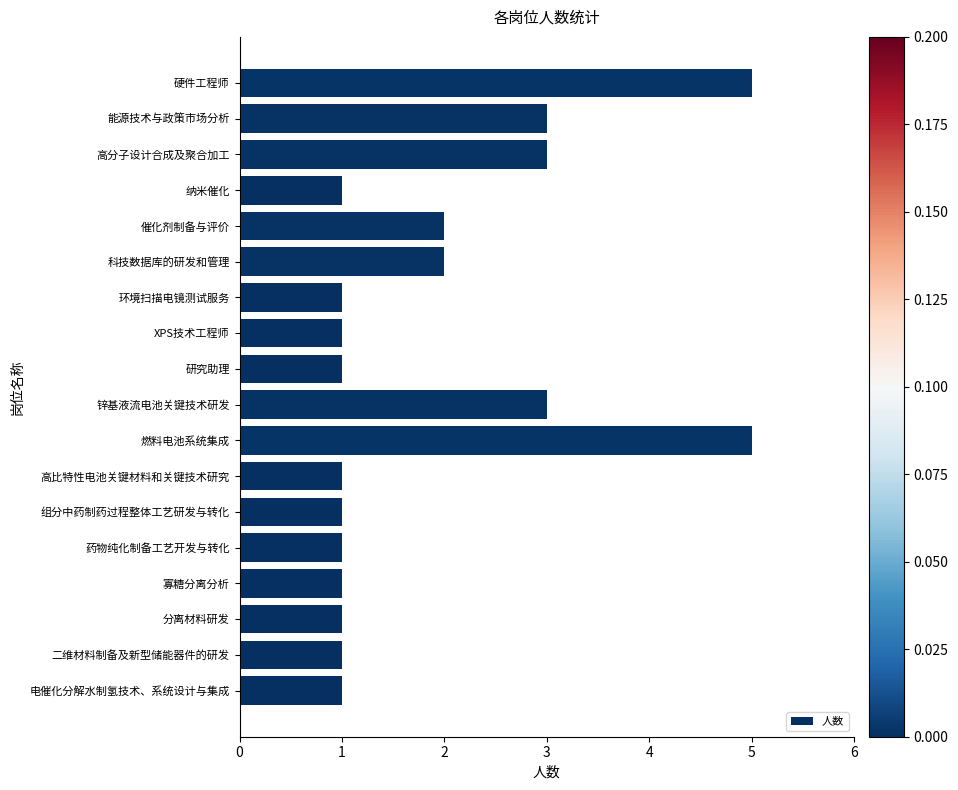

Reading top to bottom, what are all the values shown in this chart?

5	3	3	1	2	2	1	1	1	3	5	1	1	1	1	1	1	1